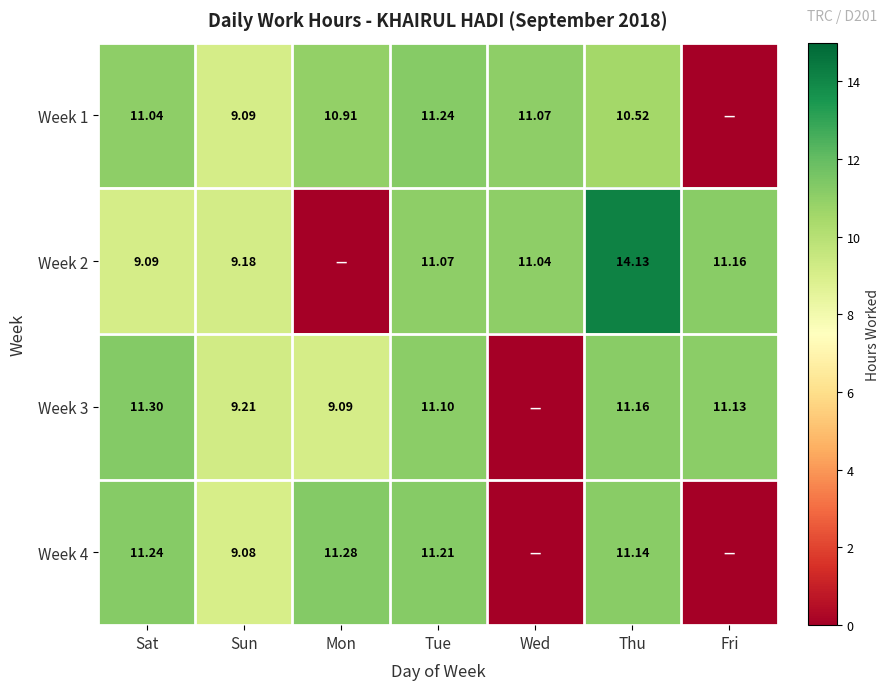

Is the value of Week 3 at Sun greater than the value of Week 4 at Thu?

No